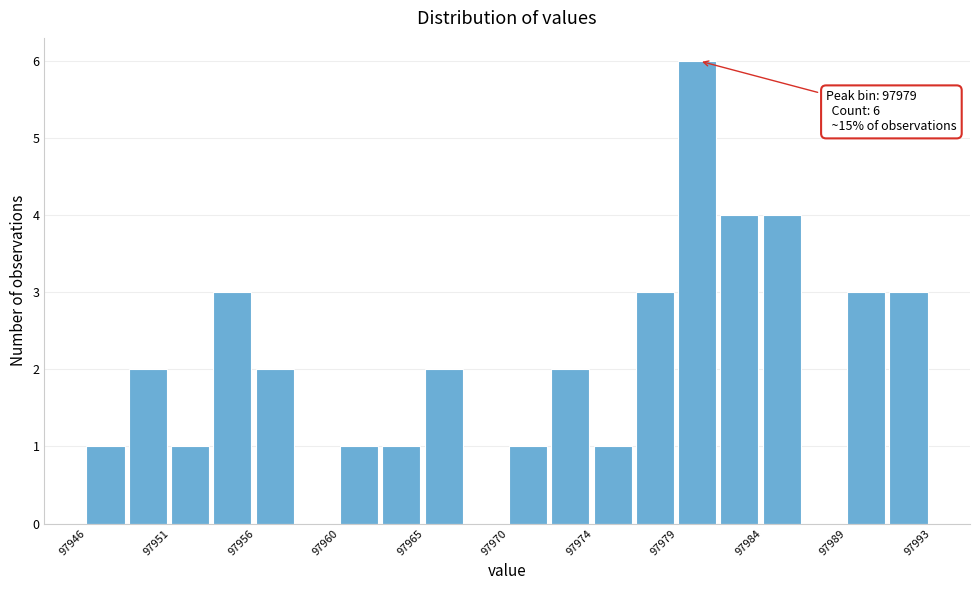

Over which range of the x-axis is the bar tallest?

97979.0 to 97981.5